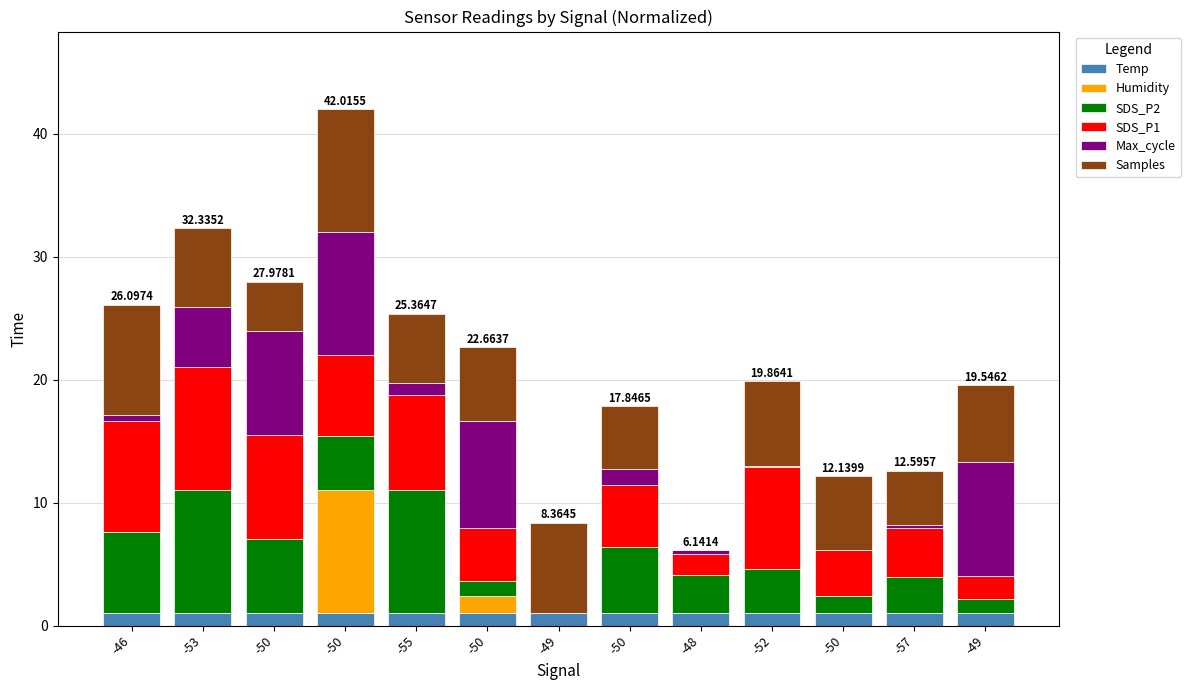

What is the label of the 2nd bar from the left?

-53